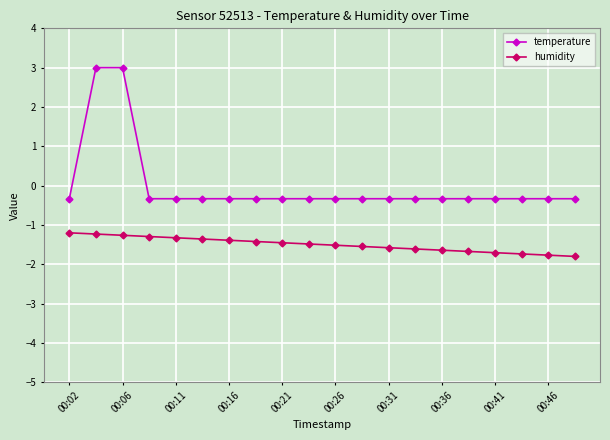

Which series has the widest spread of values?

temperature